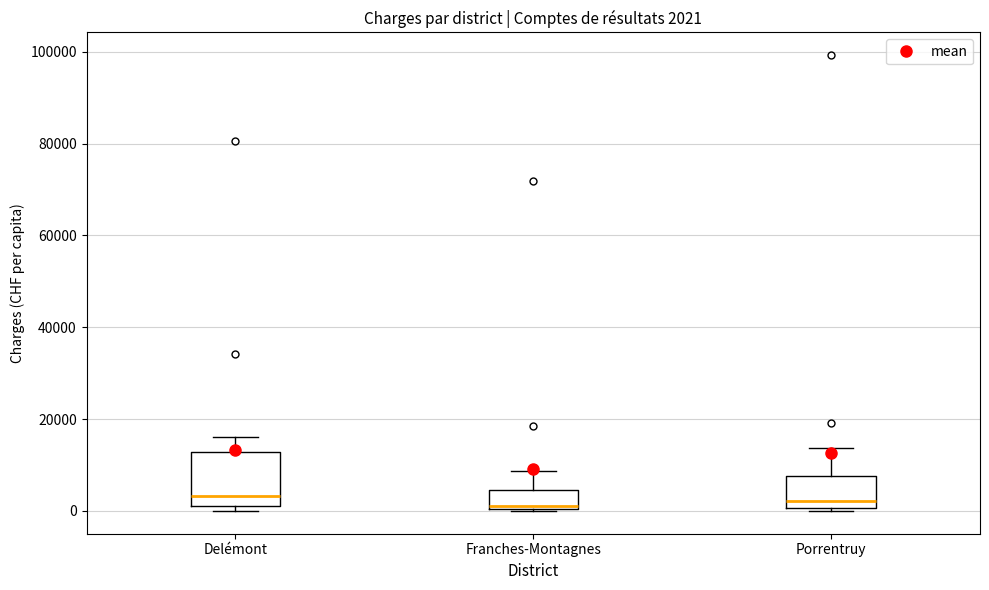

Which box is the tallest, from its lower edge to its upper edge?

Delémont